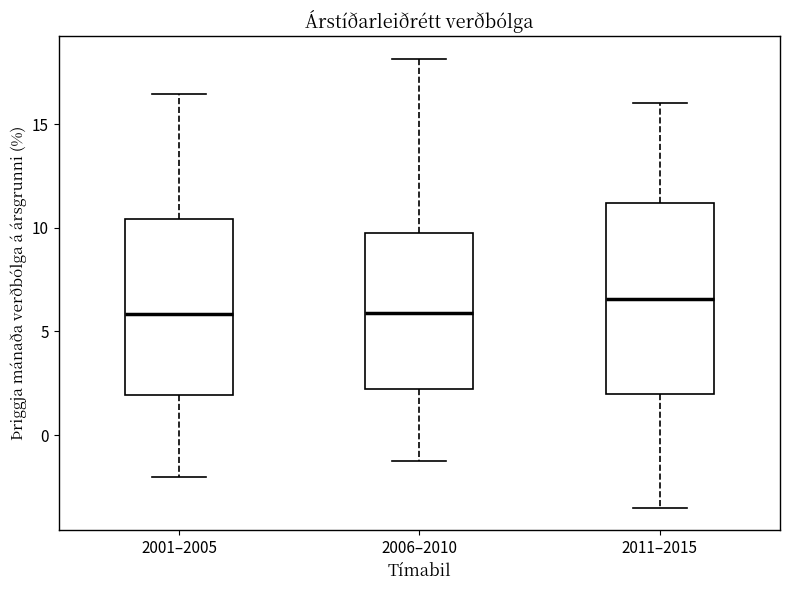

Where is the lower edge of the box for 2001–2005 on the y-axis? The values are not printed on the chart, so give them approximately, as read against the axis.

2.0